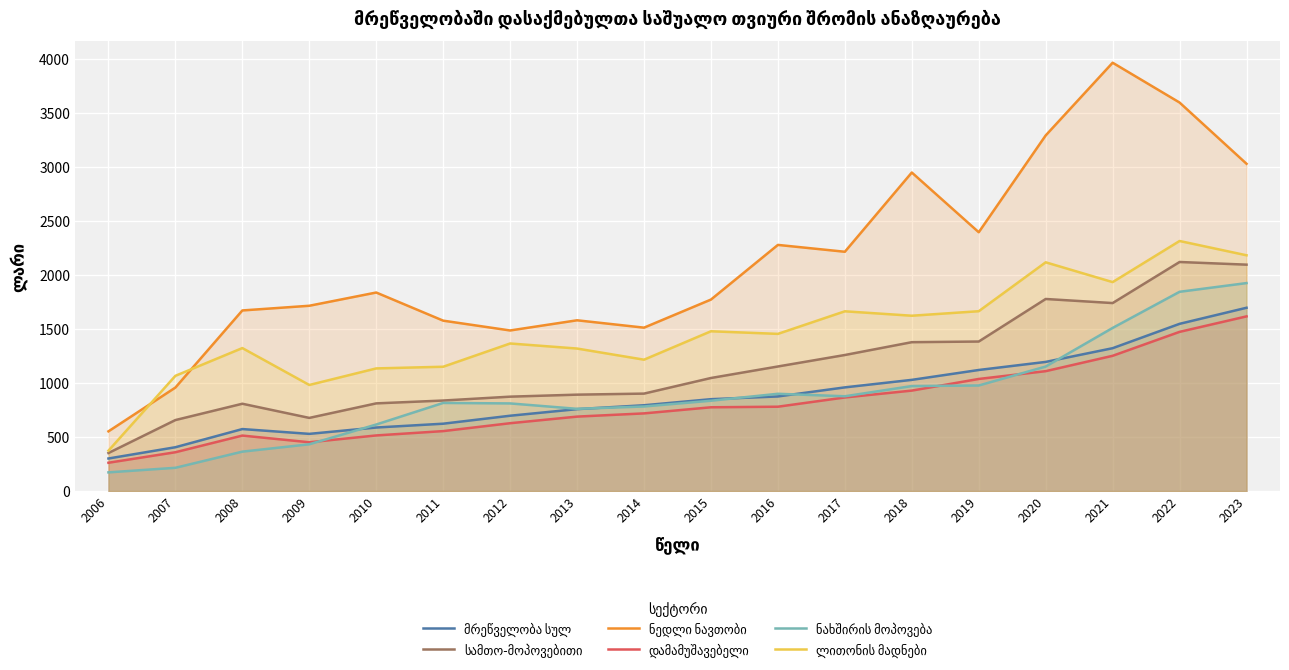

What are all the series names shown in the legend?

მრეწველობა სულ, სამთო-მოპოვებითი, ნედლი ნავთობი, დამამუშავებელი, ნახშირის მოპოვება, ლითონის მადნები